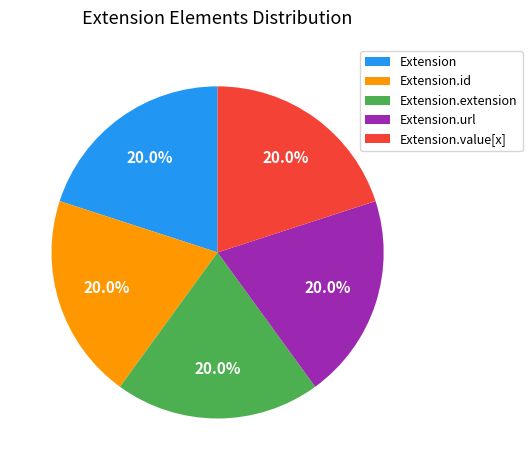

Approximately how many times larger is the value at Extension.extension compared to Extension.value[x]?

1.0